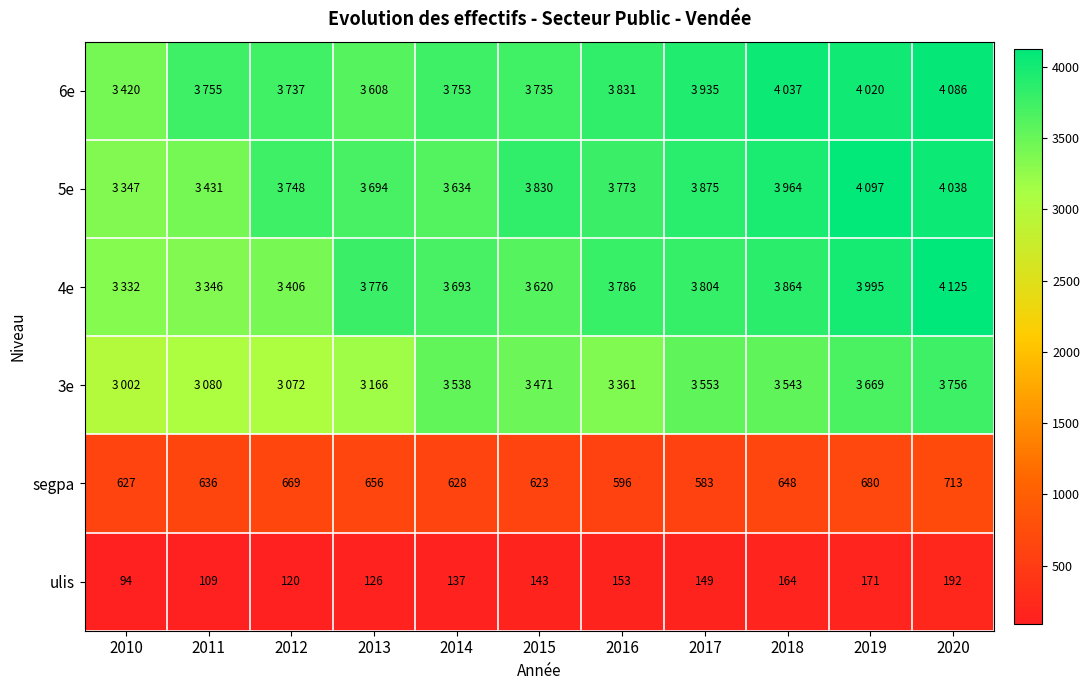

Which category has the lowest value in the ulis series?

2010